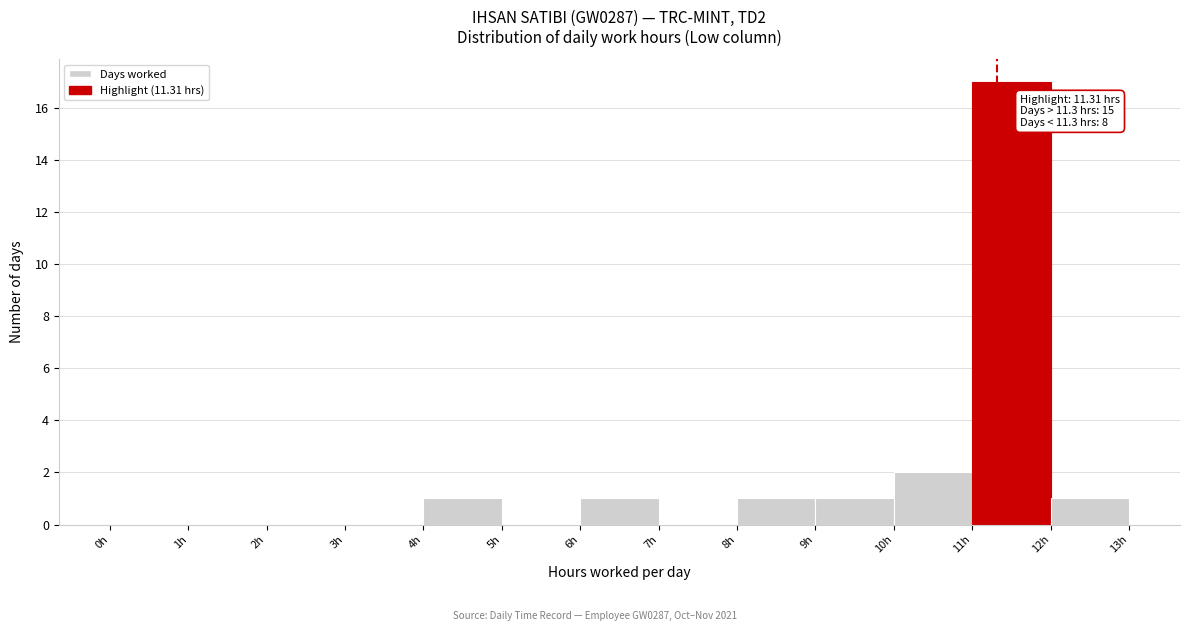

Which range on the x-axis has the tallest bar?

11 to 12